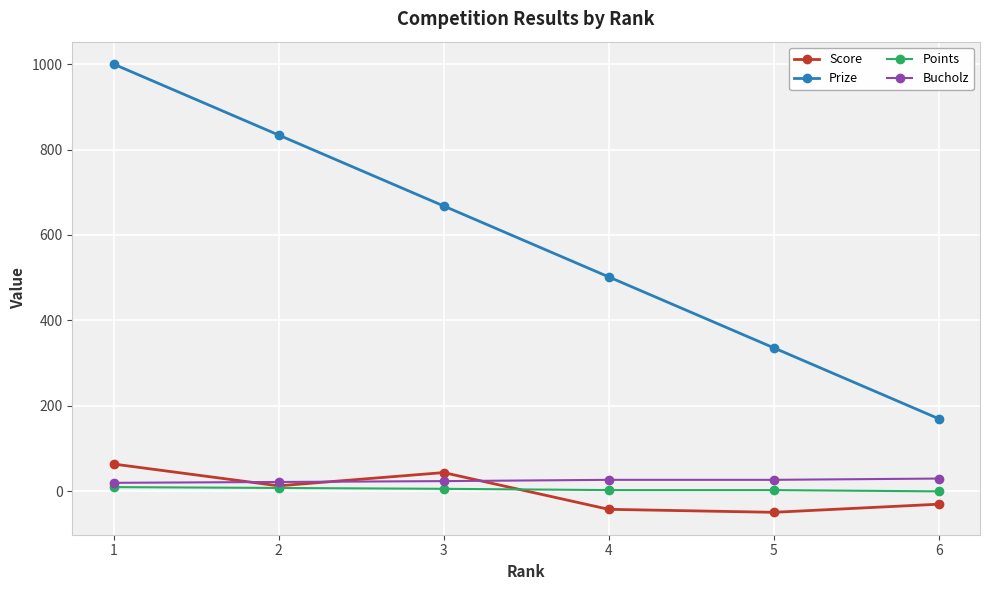

True or false: Prize has a value of 834 at 2.

True